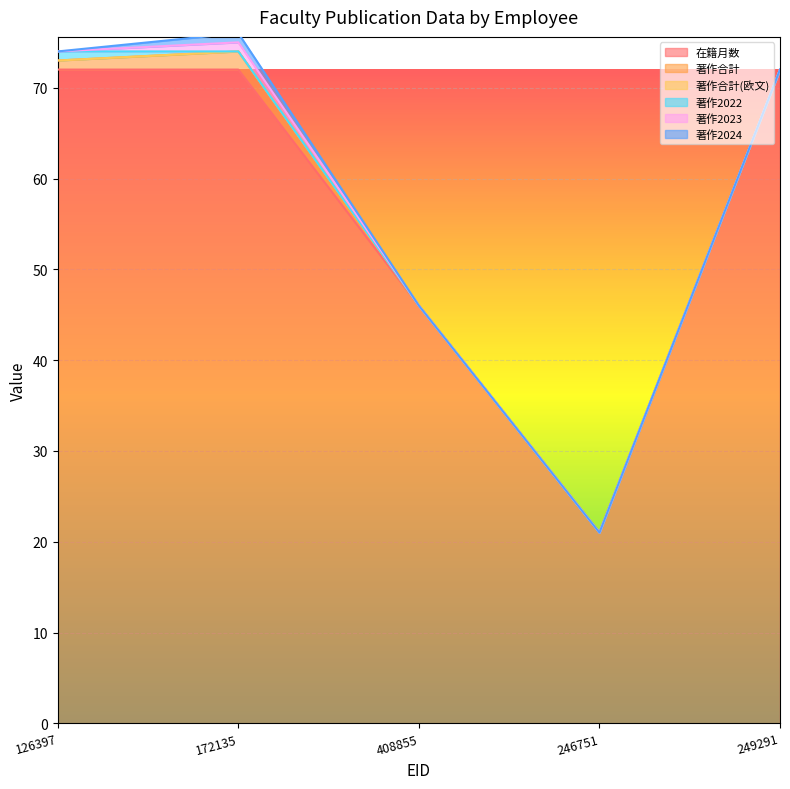

What are all the series names shown in the legend?

在籍月数, 著作合計, 著作合計(欧文), 著作2022, 著作2023, 著作2024